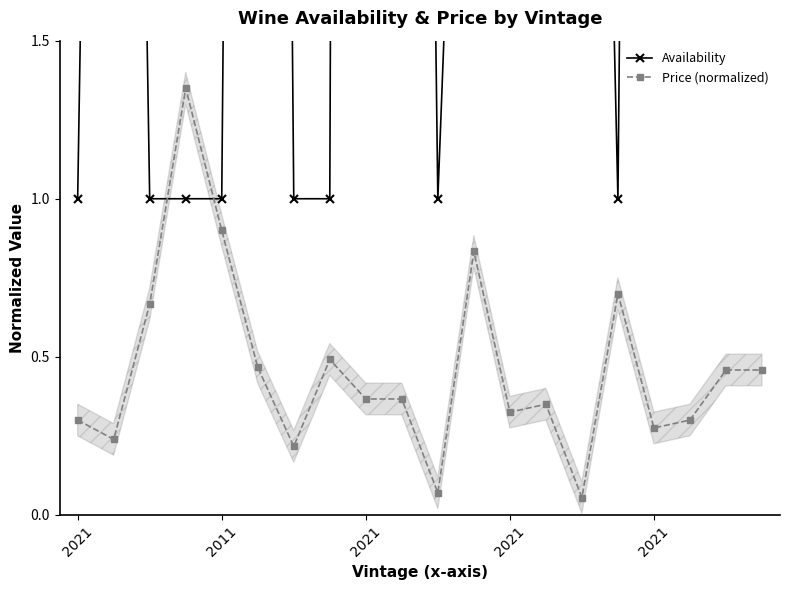

At which label does Availability reach its peak?

2021